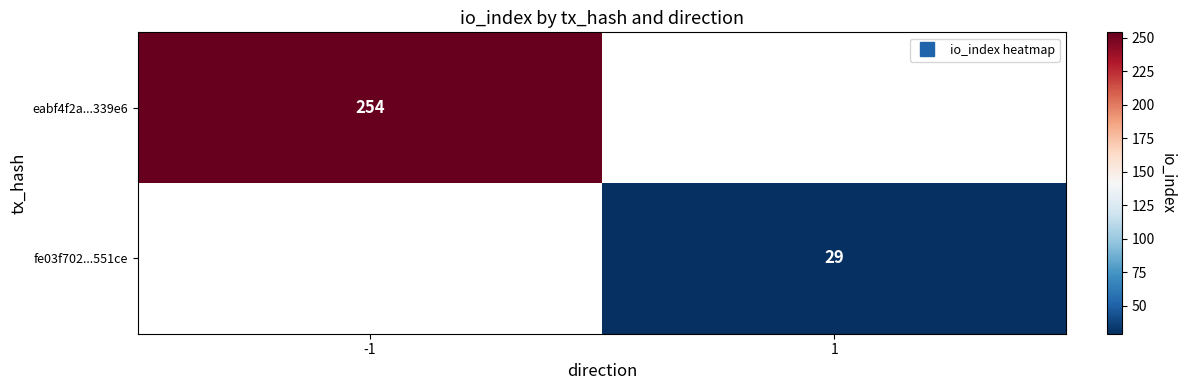

Count the number of data series in this chart.

2